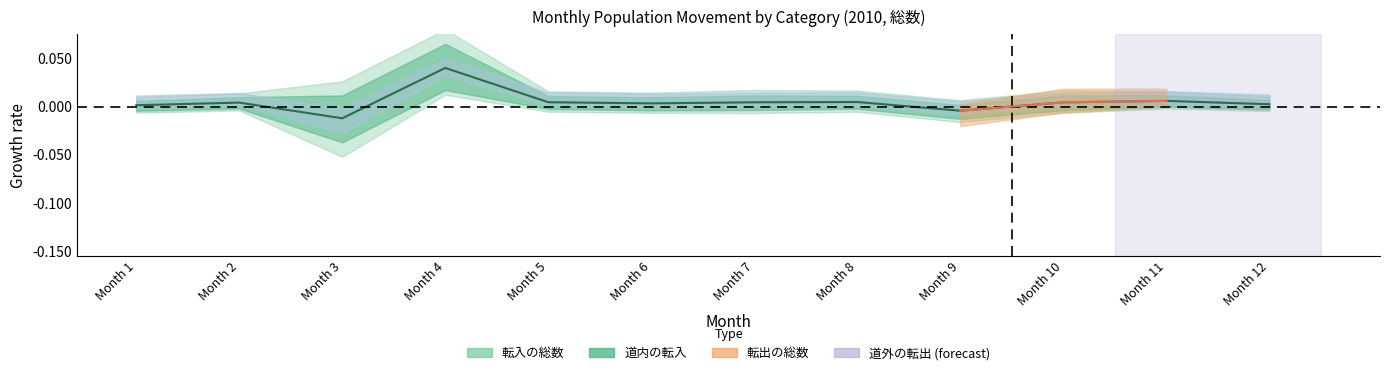

Does the chart have visible grid lines?

No